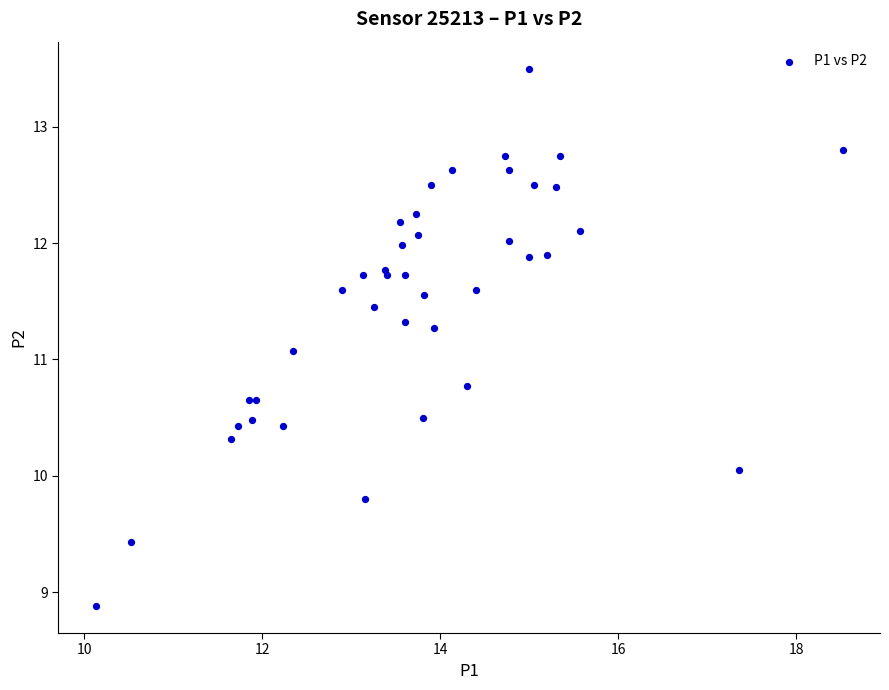

What Y value in the scatter plot is closest to 11?

11.1